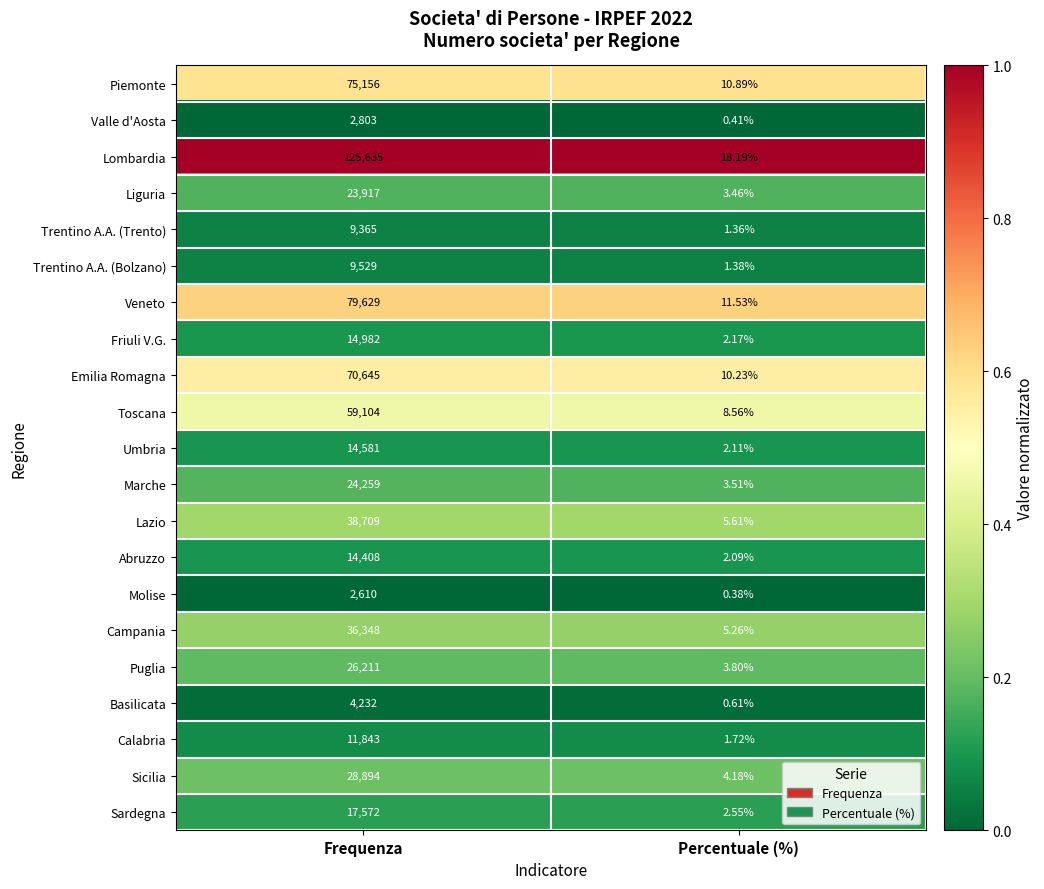

At which category is the sum across all series the highest?

Frequenza